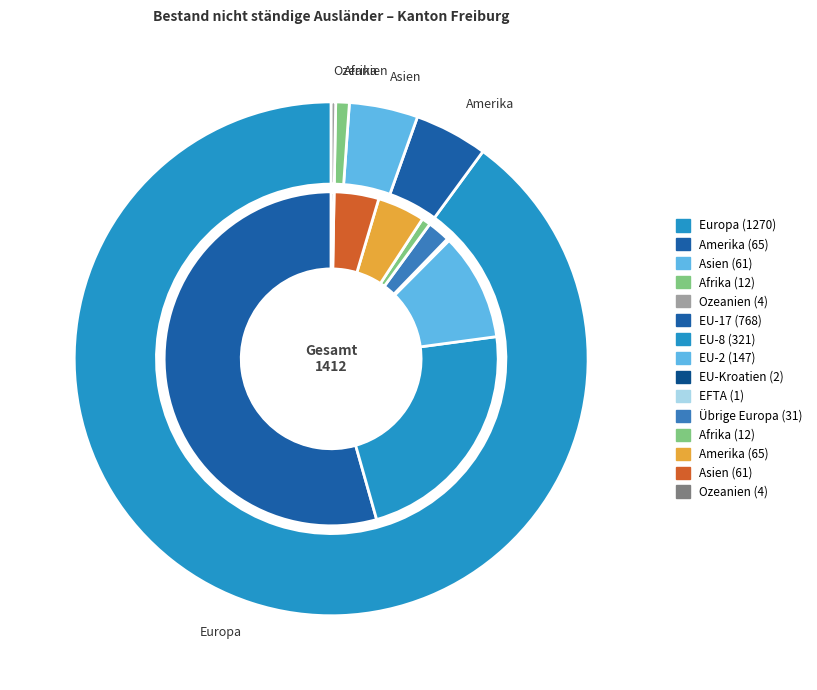

How many slices are in this pie chart?

5